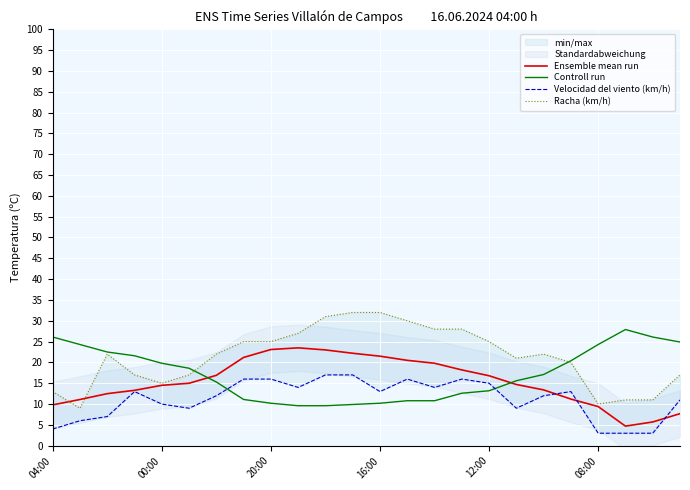

The value of Controll run at 08:00 is 24.3. True or false?

True